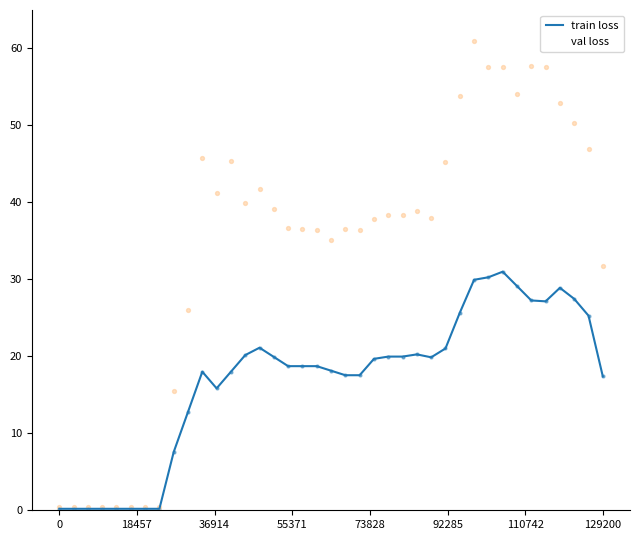

Which series has the widest spread of values?

val loss